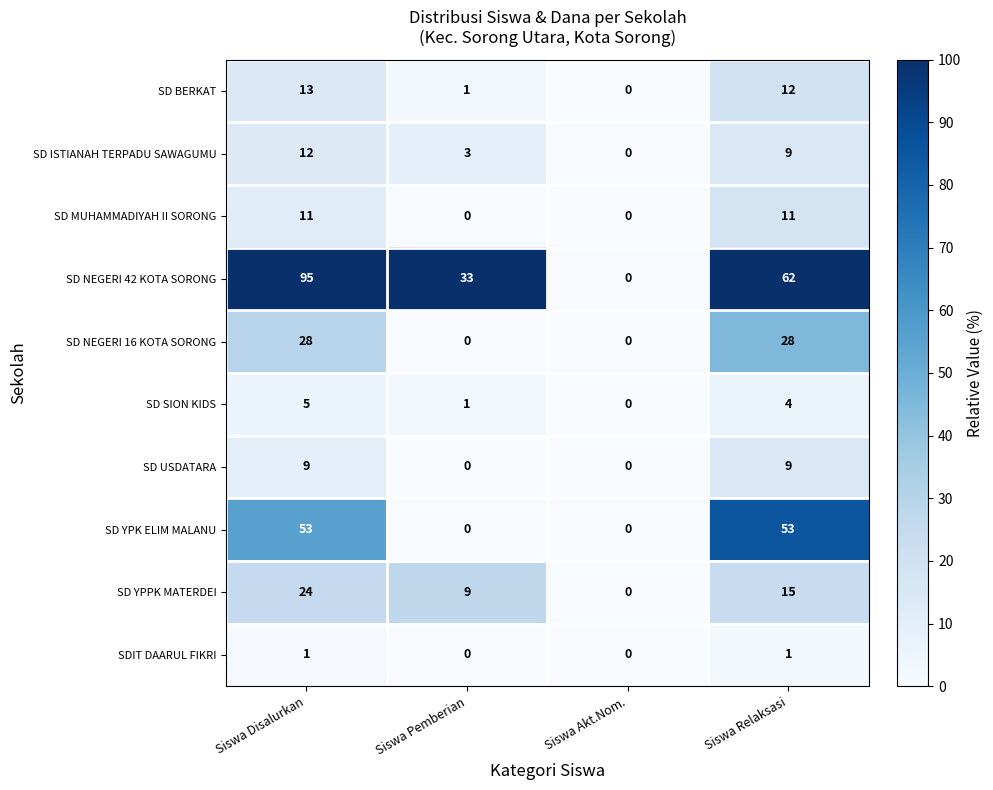

True or false: SDIT DAARUL FIKRI has a value of 0 at Siswa Akt.Nom..

True